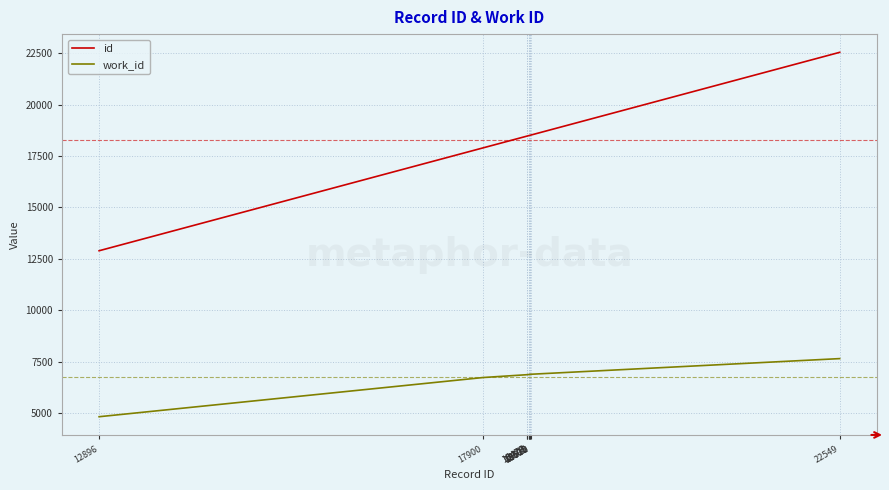

True or false: work_id has a value of 11569 at 18495.

False